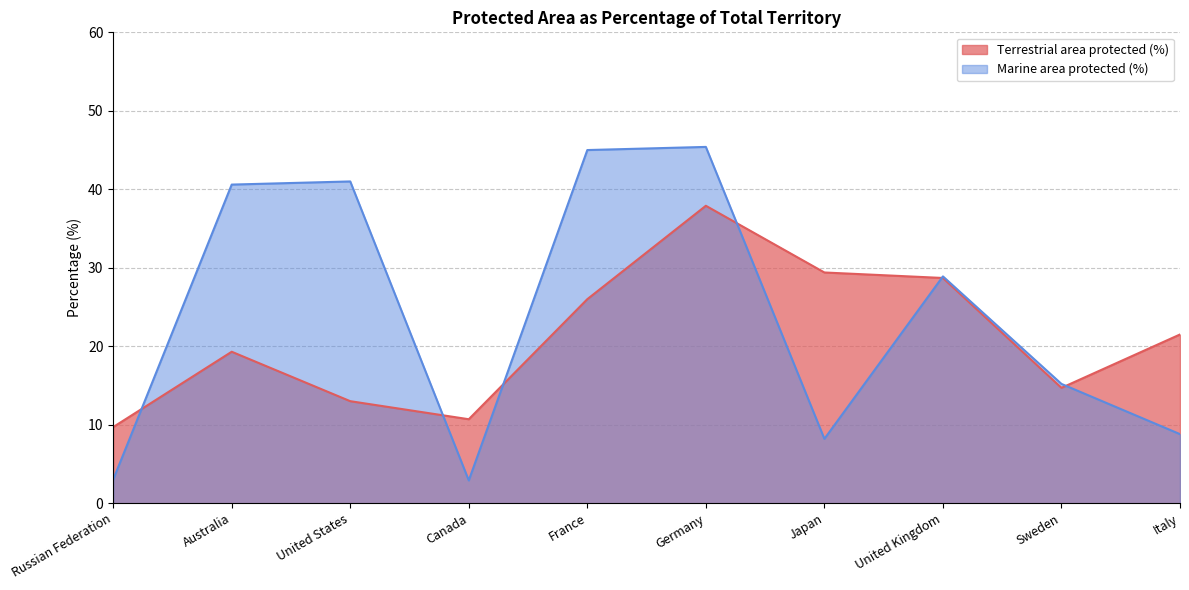

What is the total value across all series at Japan?

37.6